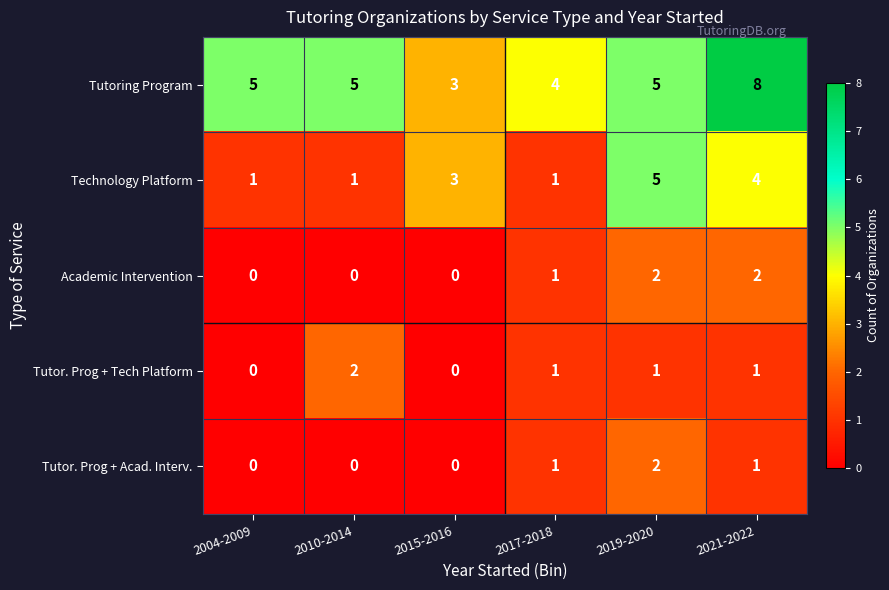

Which series has the largest range (max minus min)?

Tutoring Program